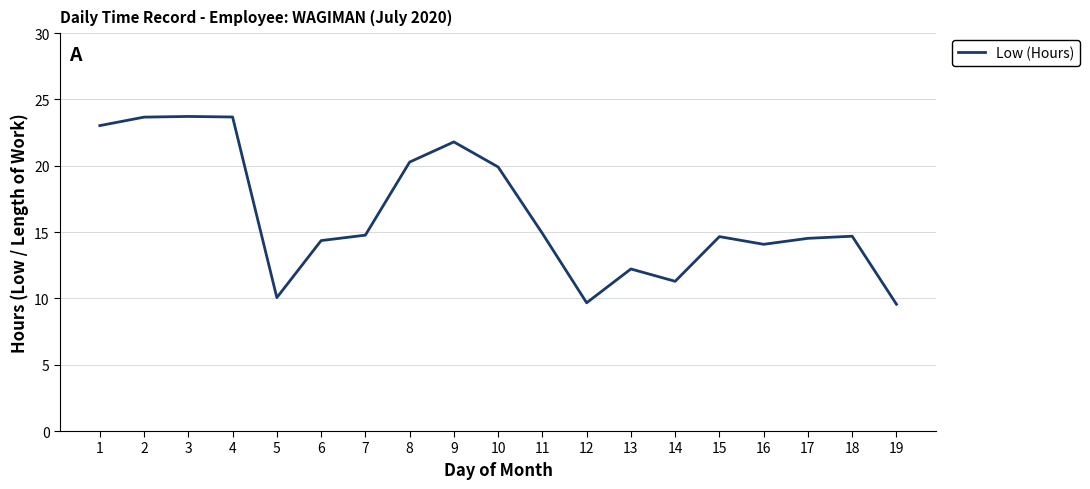

What is the difference between the values at 4 and 9?

1.9